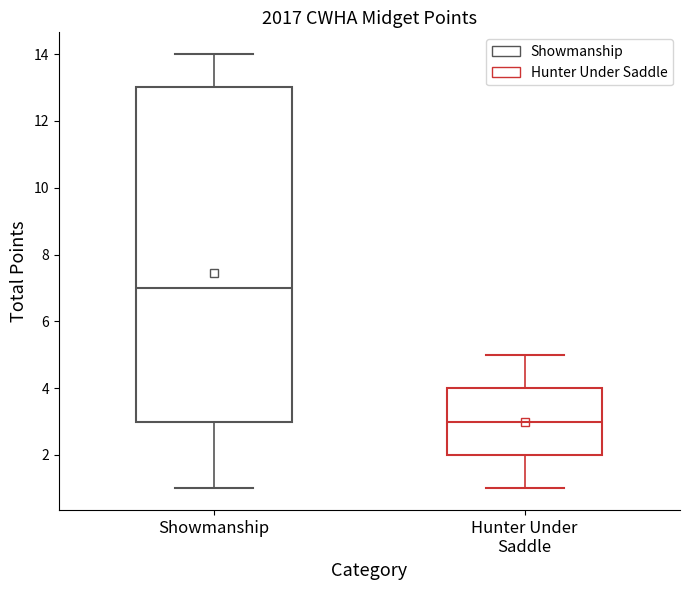

Reading left to right, read every box against the y-axis: the position of its median line, the range the box covers, and the ends of its whiskers. The values are not printed on the chart, so give them approximately, as read against the axis.

Showmanship: median 7, box 3 to 13, whiskers 1 to 14
Hunter Under Saddle: median 3, box 2 to 4, whiskers 1 to 5